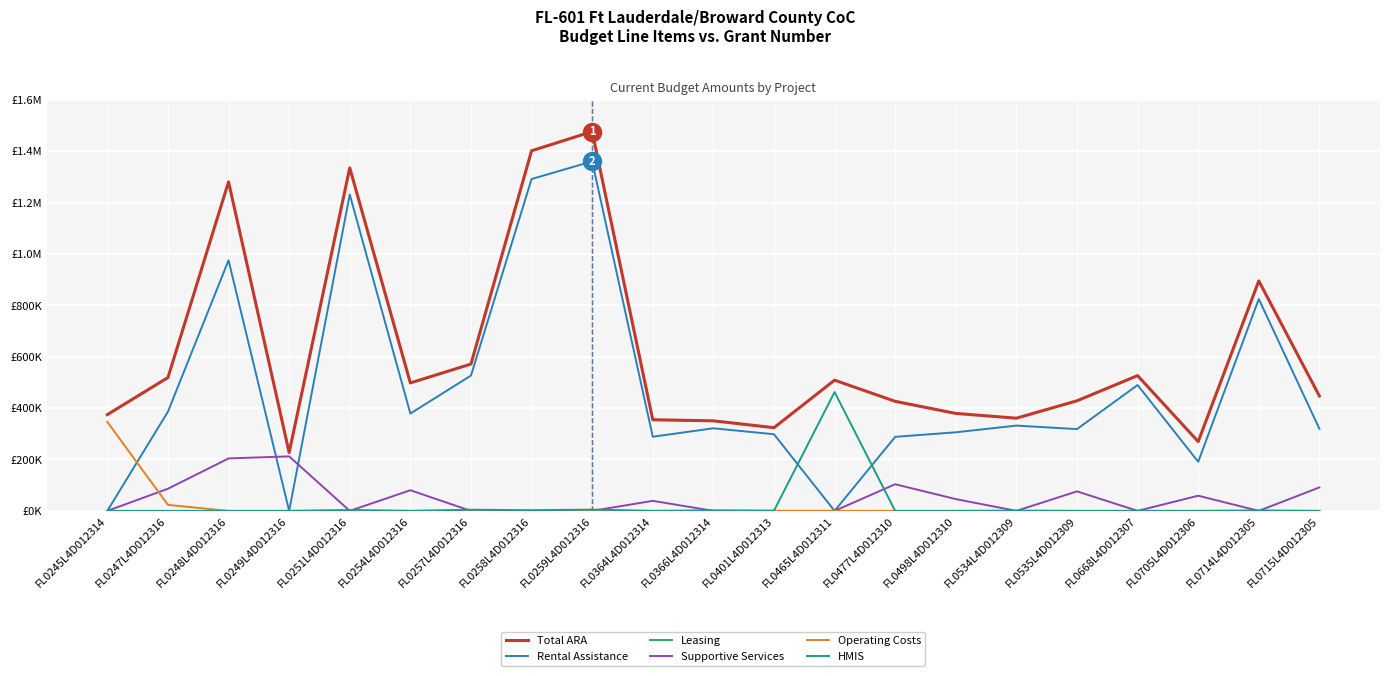

Is this an area chart (filled region under the line)?

No